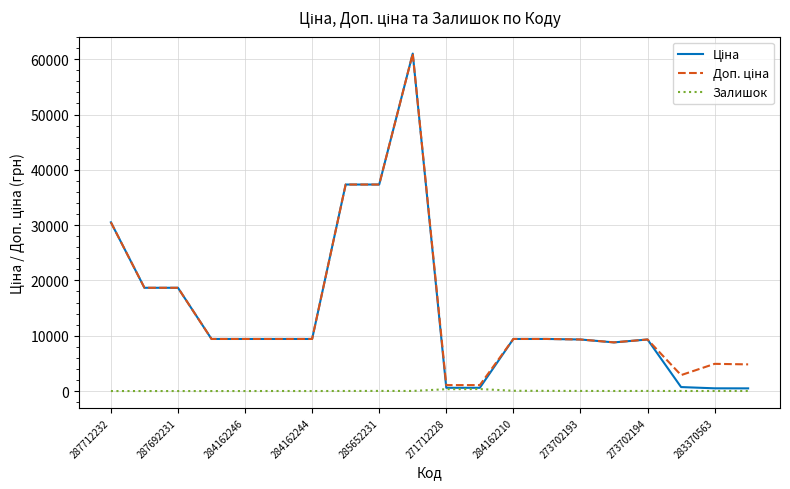

What is the greatest value displayed?

61024.7